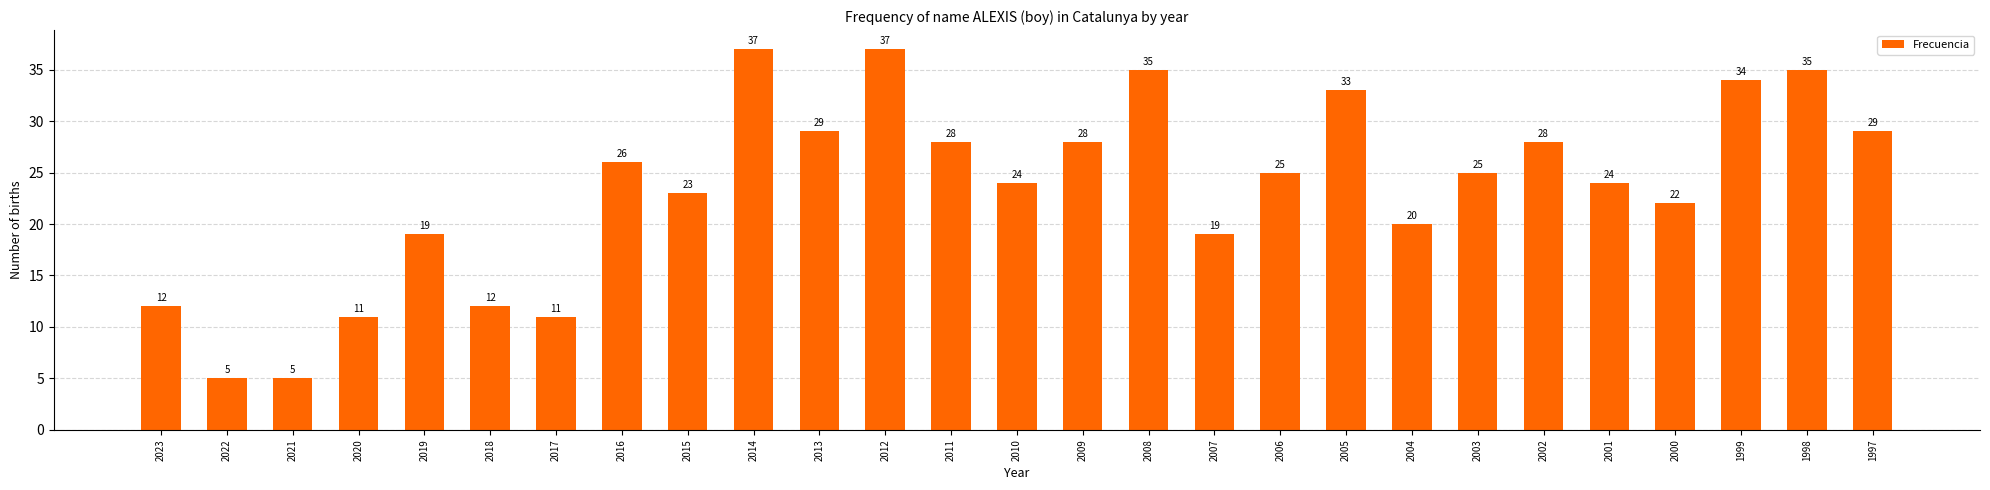

How many data points are less than 25?

13